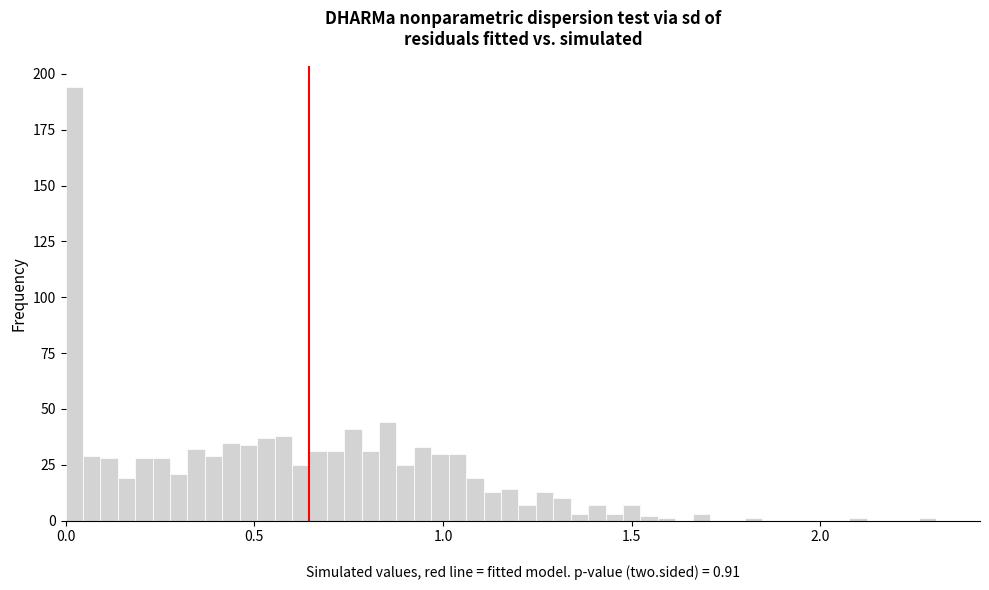

Around what value on the x-axis is the tallest bar? Give the approximate position of its centre, as read against the axis.

0.00